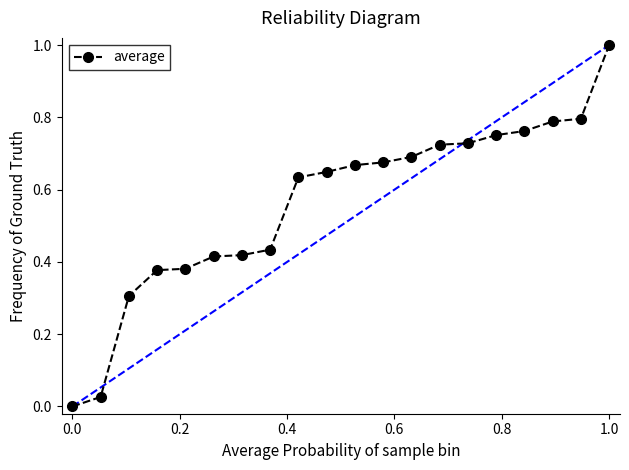

How many series are shown in this chart?

1